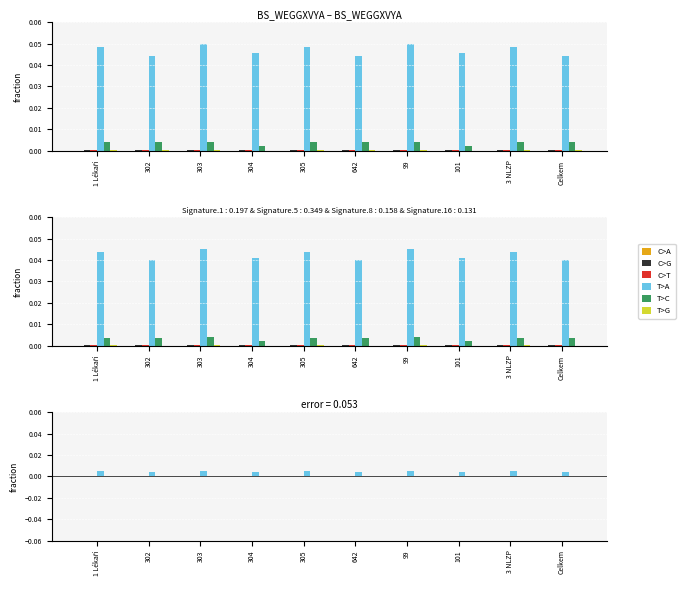

Which category has the highest value across all series?

303